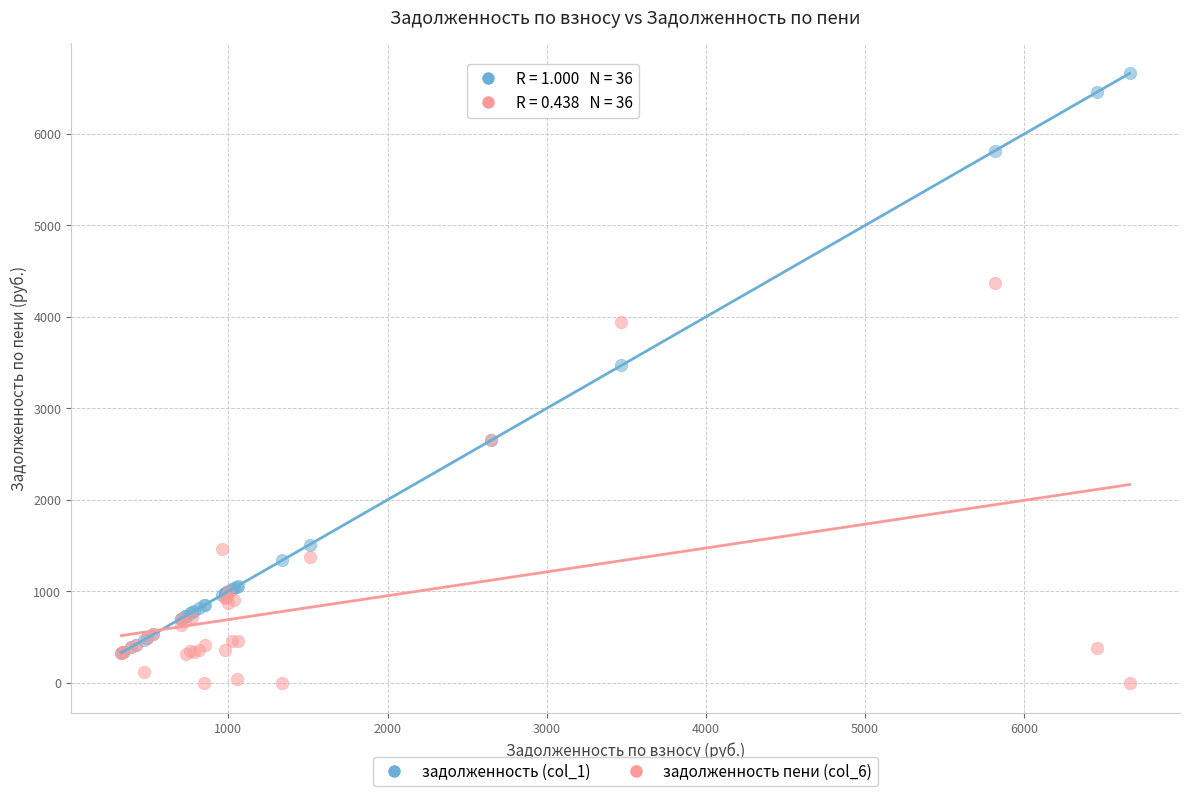

Which series has the widest spread of Y values?

задолженность (col_1)